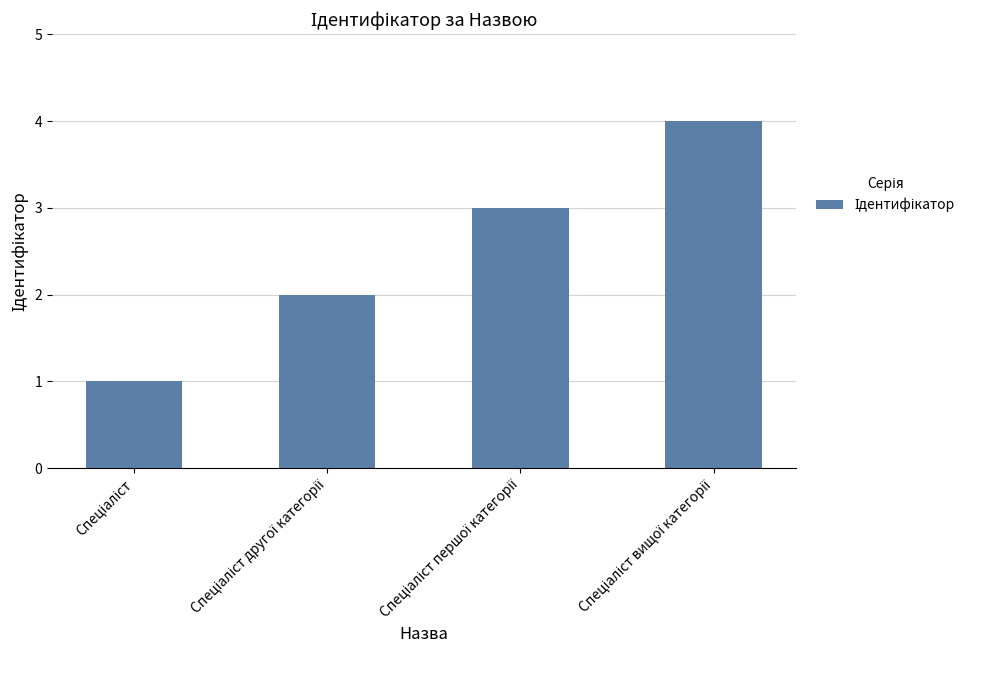

How many values are between 2 and 4?

3